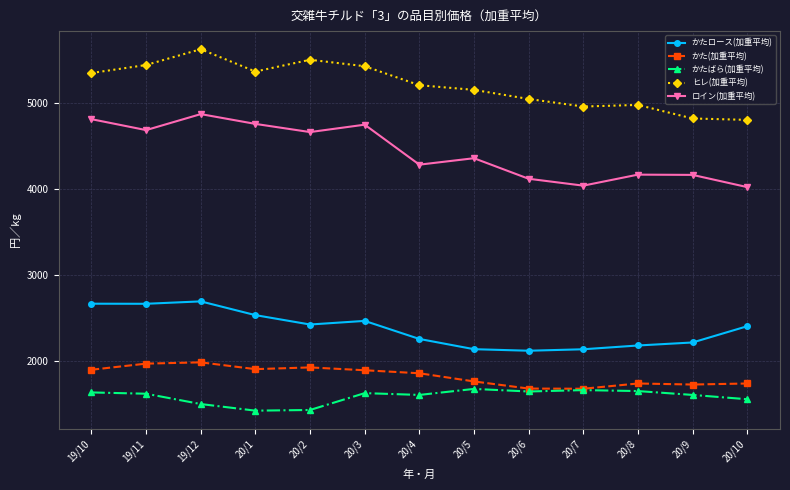

What is the difference between the highest and lowest values at 20/5?

3478